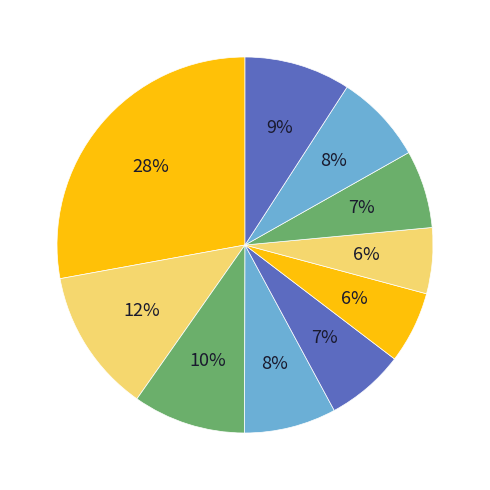

How many slices are in this pie chart?

10